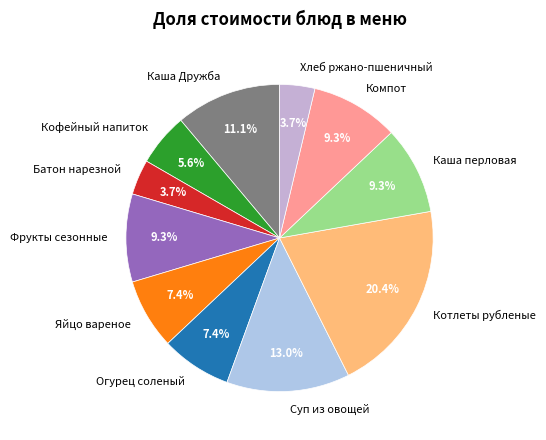

To the nearest percent, what portion does Каша Дружба represent?

11%